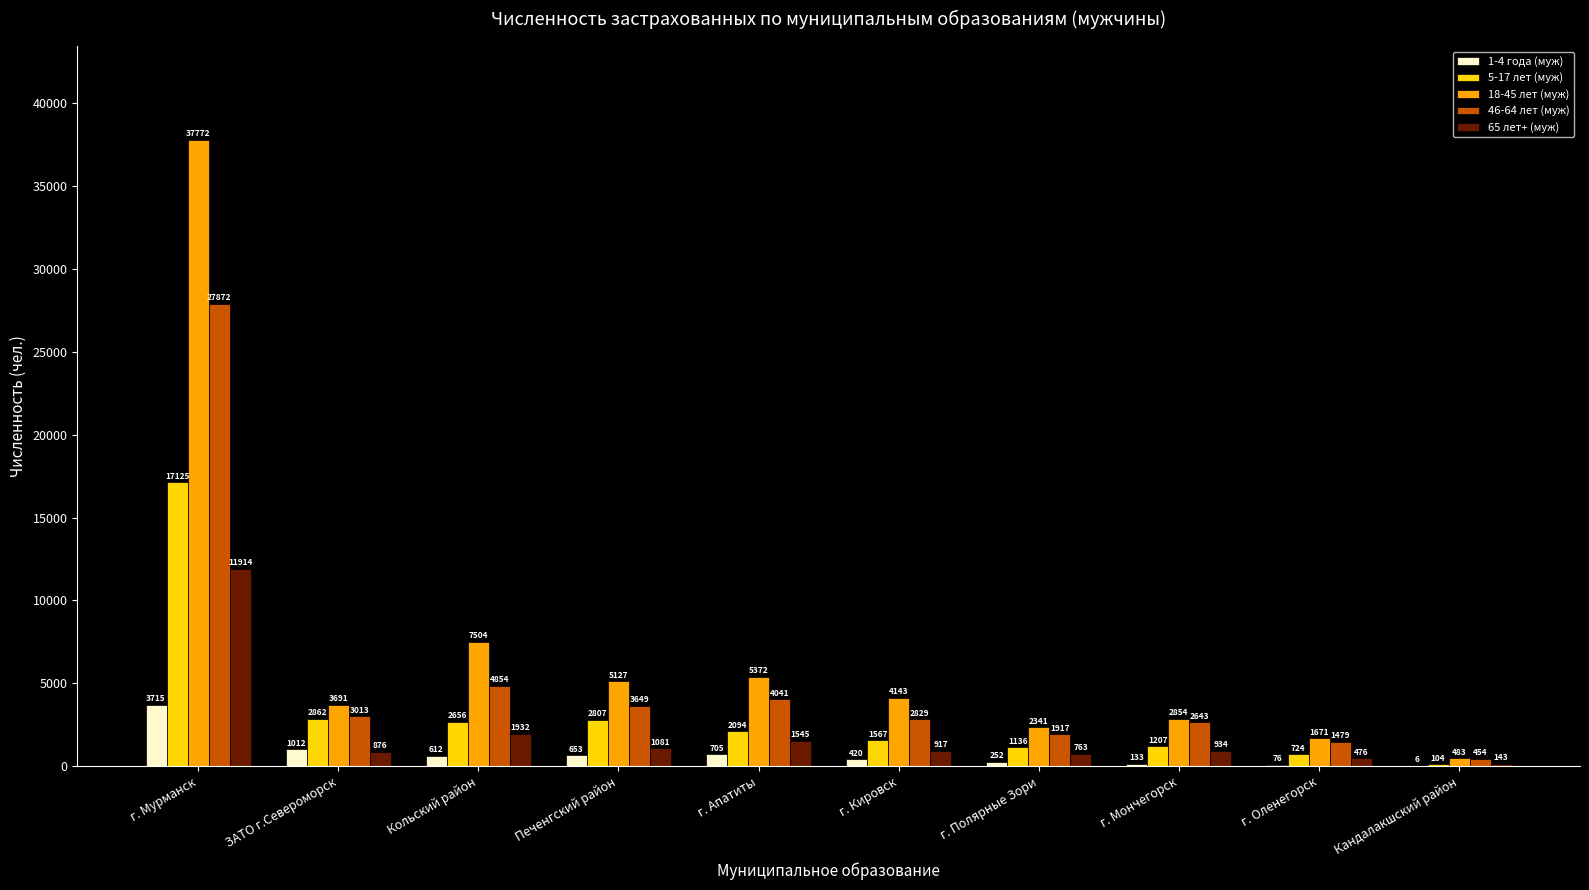

Is it true that 46-64 лет (муж) equals 1917 at г. Полярные Зори?

True